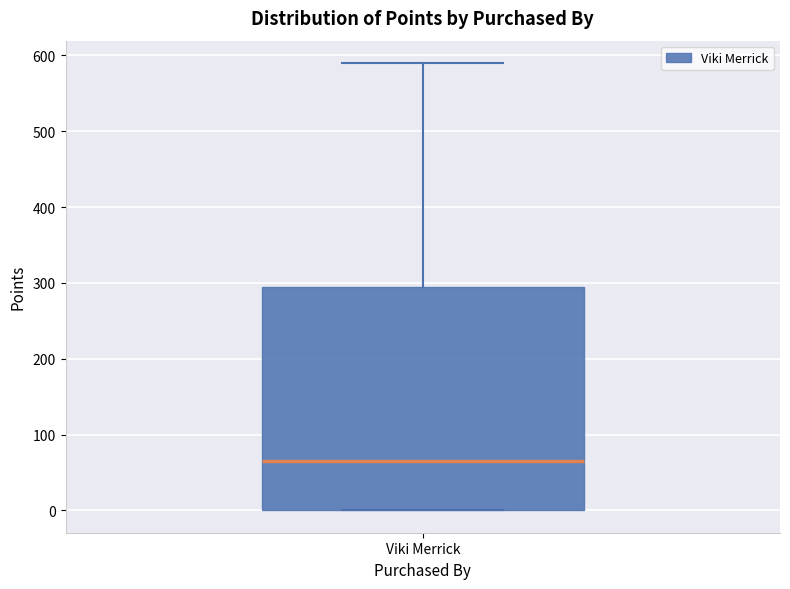

Read this box plot against the y-axis: the position of the median line, the range covered by the box, and the ends of both whiskers. The values are not printed on the chart, so give them approximately, as read against the axis.

median 70, box 0 to 300, whiskers 0 to 590